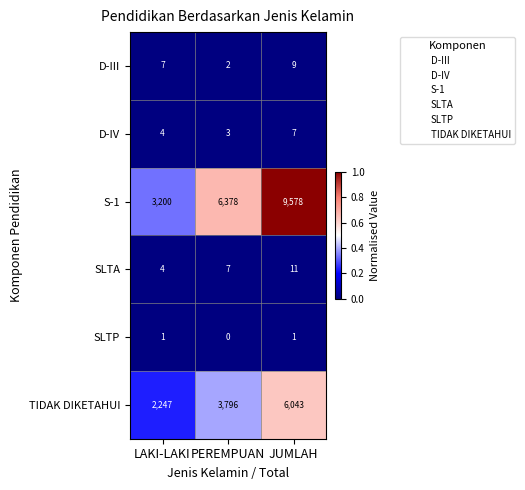

Is it true that SLTP equals 2 at JUMLAH?

False